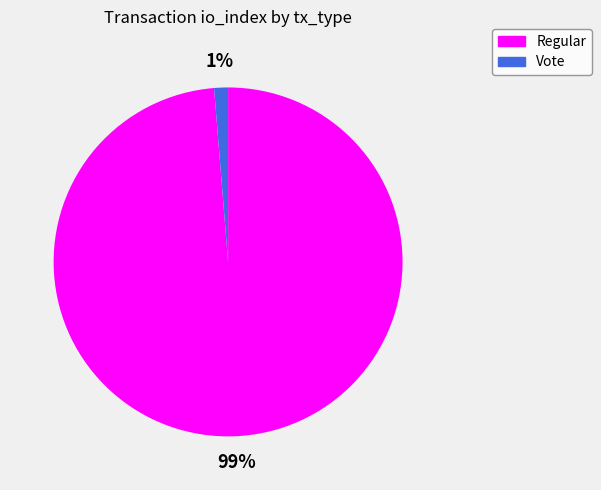

What percentage is the Vote slice, to the nearest percent?

1%